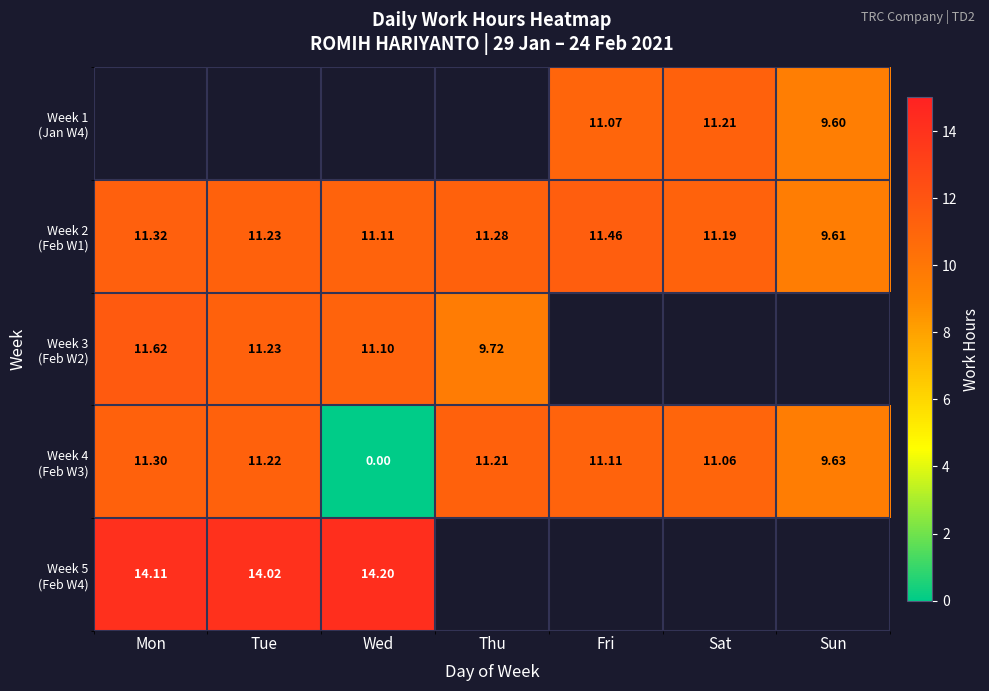

What value does the Week 3 (Feb W2) series have at Wed?

11.1